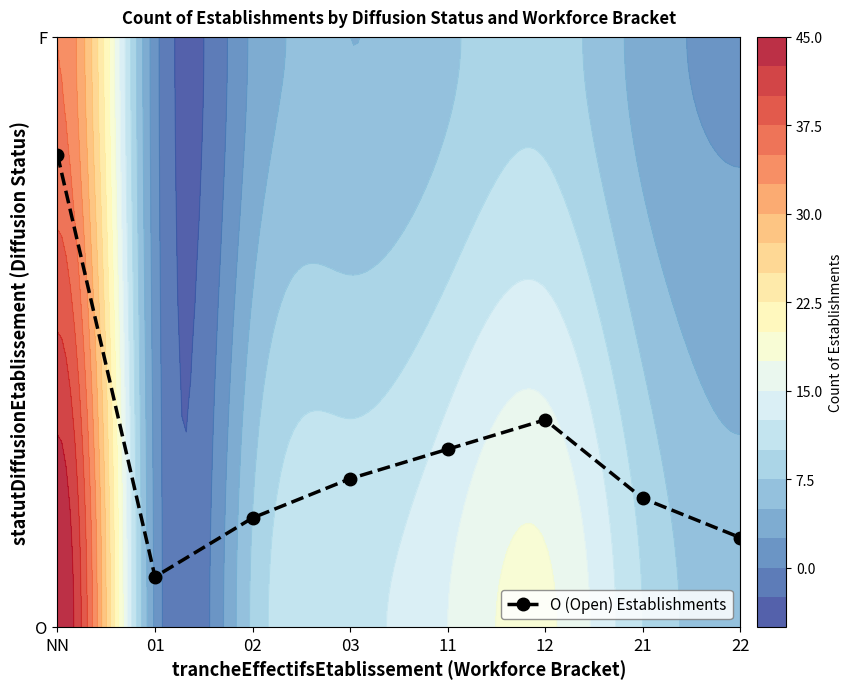

How many data points does each series have?

8